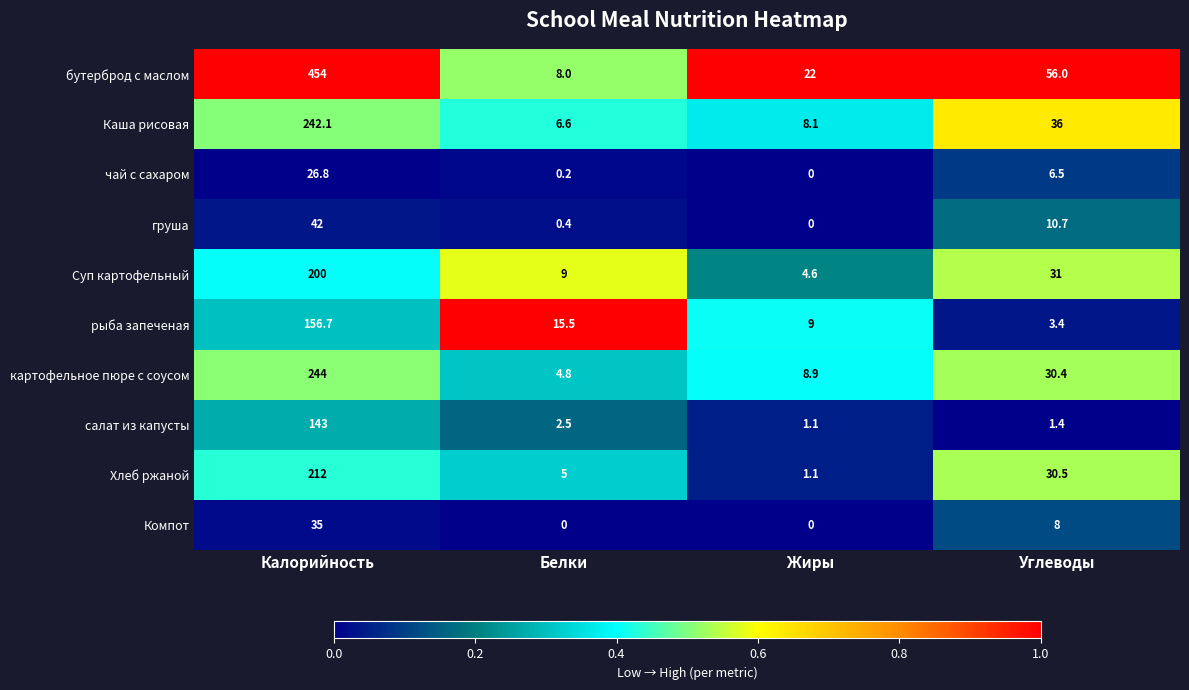

At which category does the chart reach its peak across all series?

Калорийность